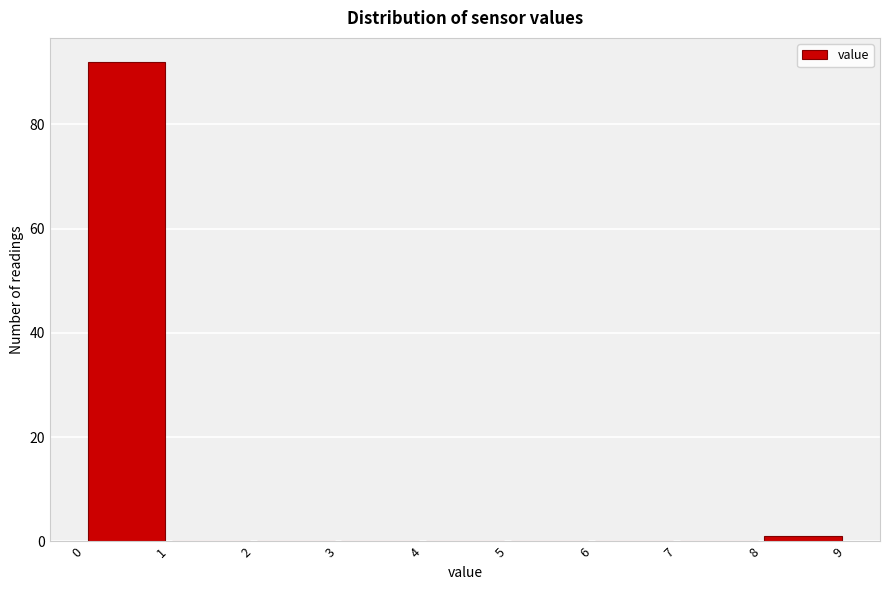

Reading left to right, transcribe this chart: for each bar, give the range it covers on the x-axis and its height. The values are not printed on the chart, so give them approximately, as read against the axis.

0 to 1: 92
1 to 2: 0
2 to 3: 0
3 to 4: 0
4 to 5: 0
5 to 6: 0
6 to 7: 0
7 to 8: 0
8 to 9: under 2